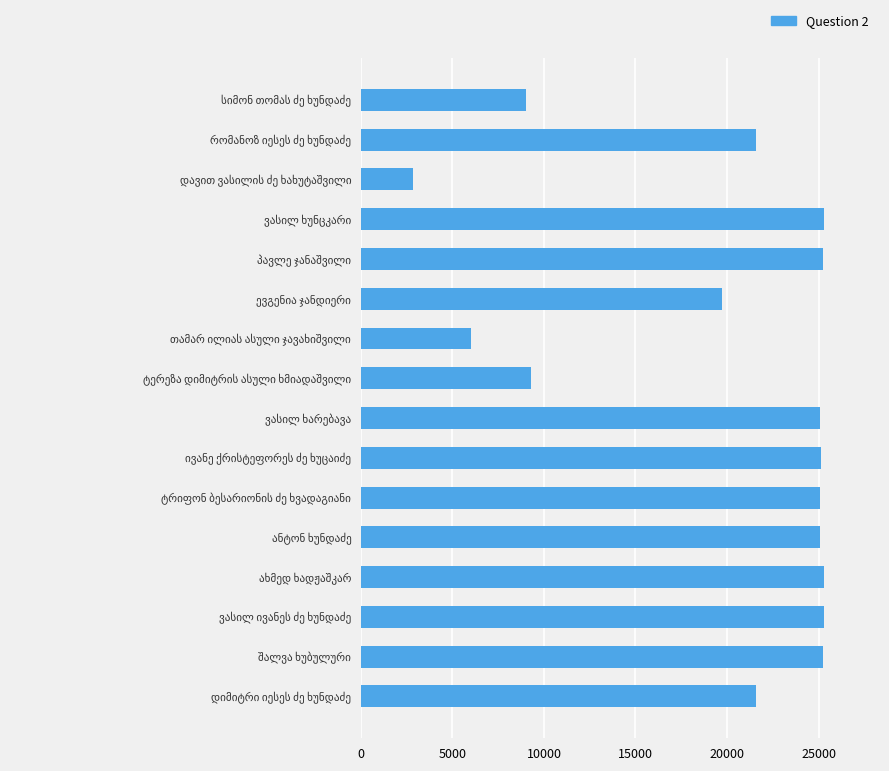

Does the chart contain any negative values?

No